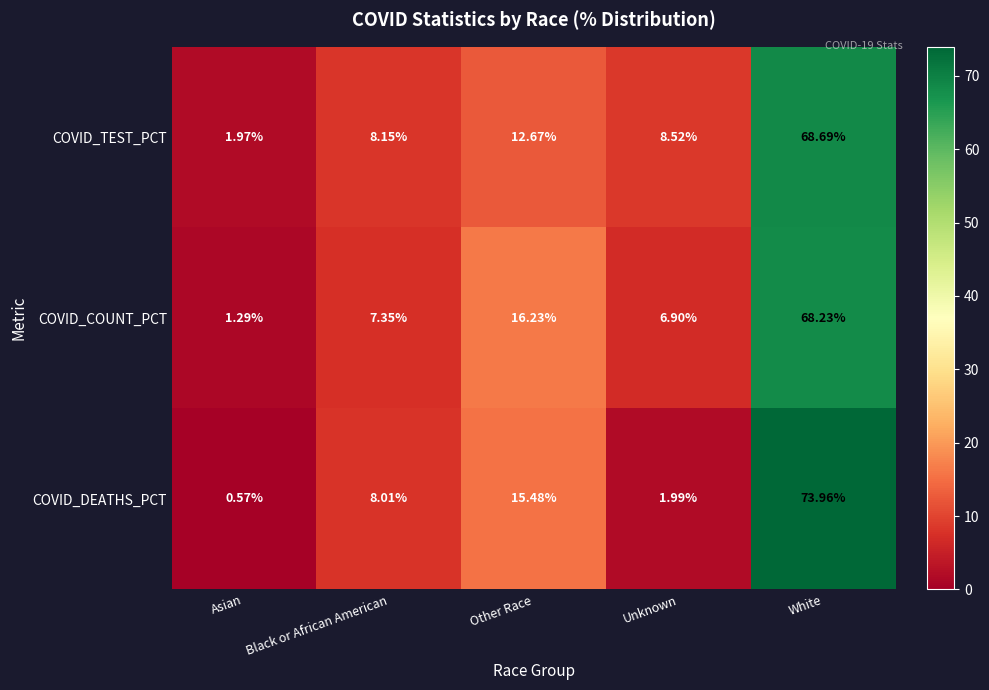

At which label does COVID_DEATHS_PCT first exceed 8?

Black or African American